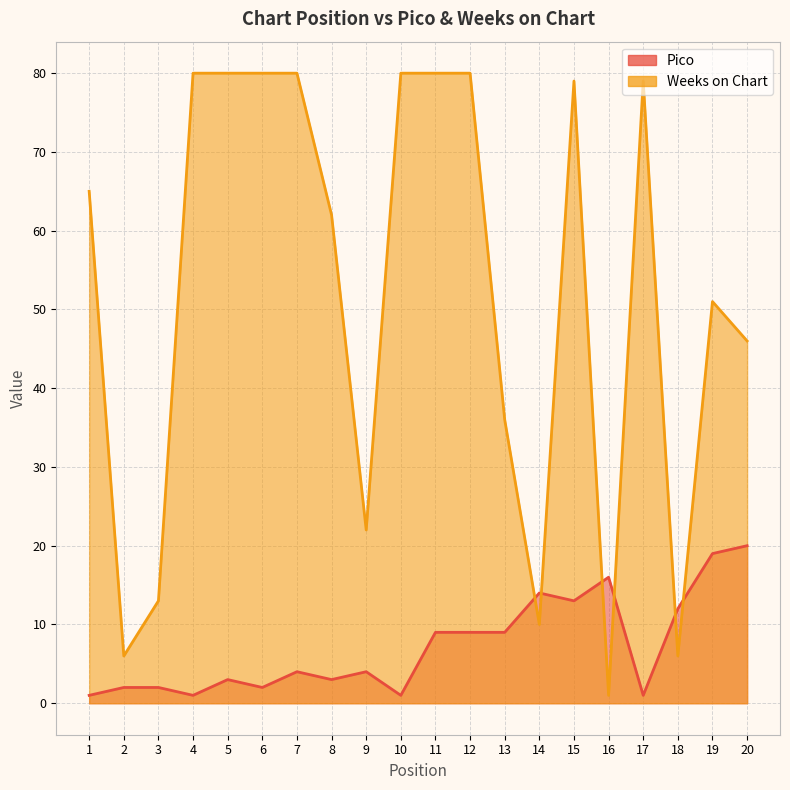

In Weeks on Chart, how many points are higher than both neighbors (excluding endpoints)?

3